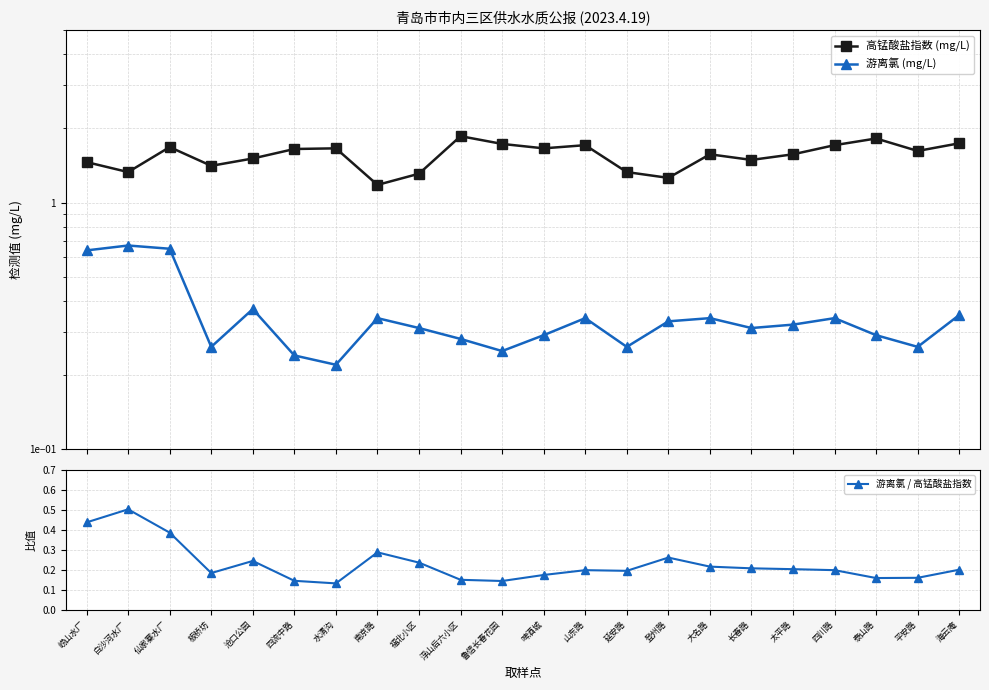

What is the label of the 5th point from the left?

沧口公园